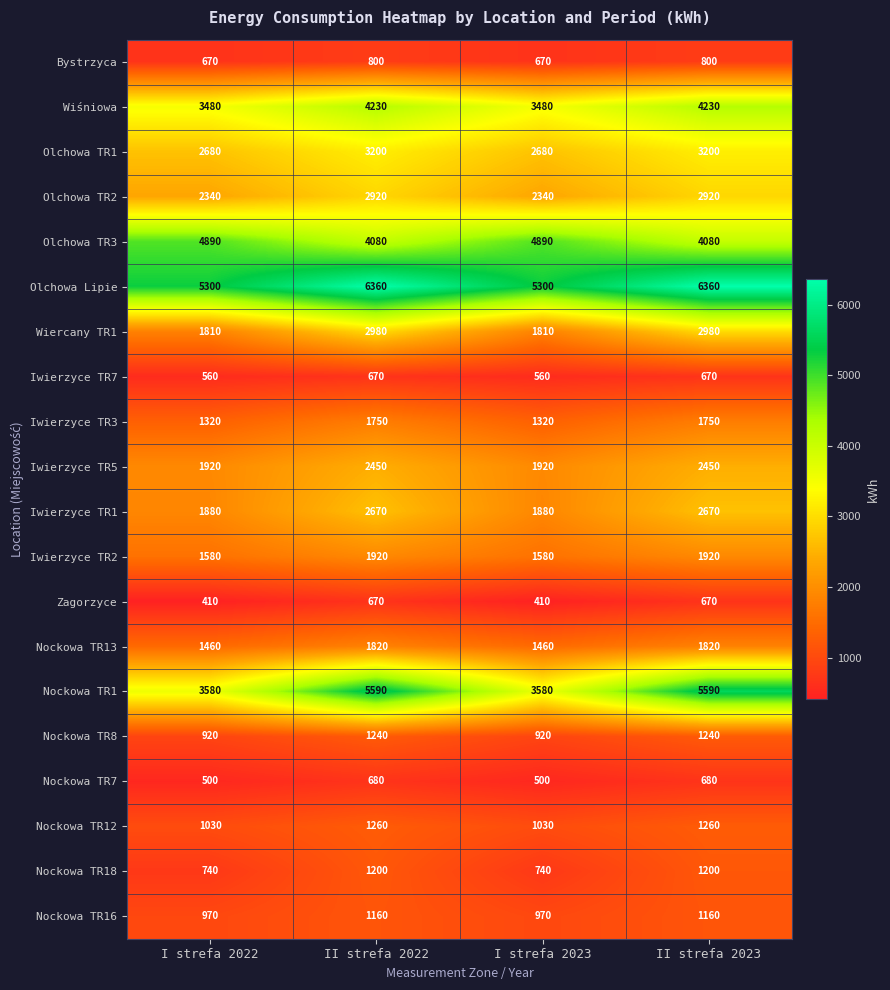

Which series has the largest total across all categories?

Olchowa Lipie